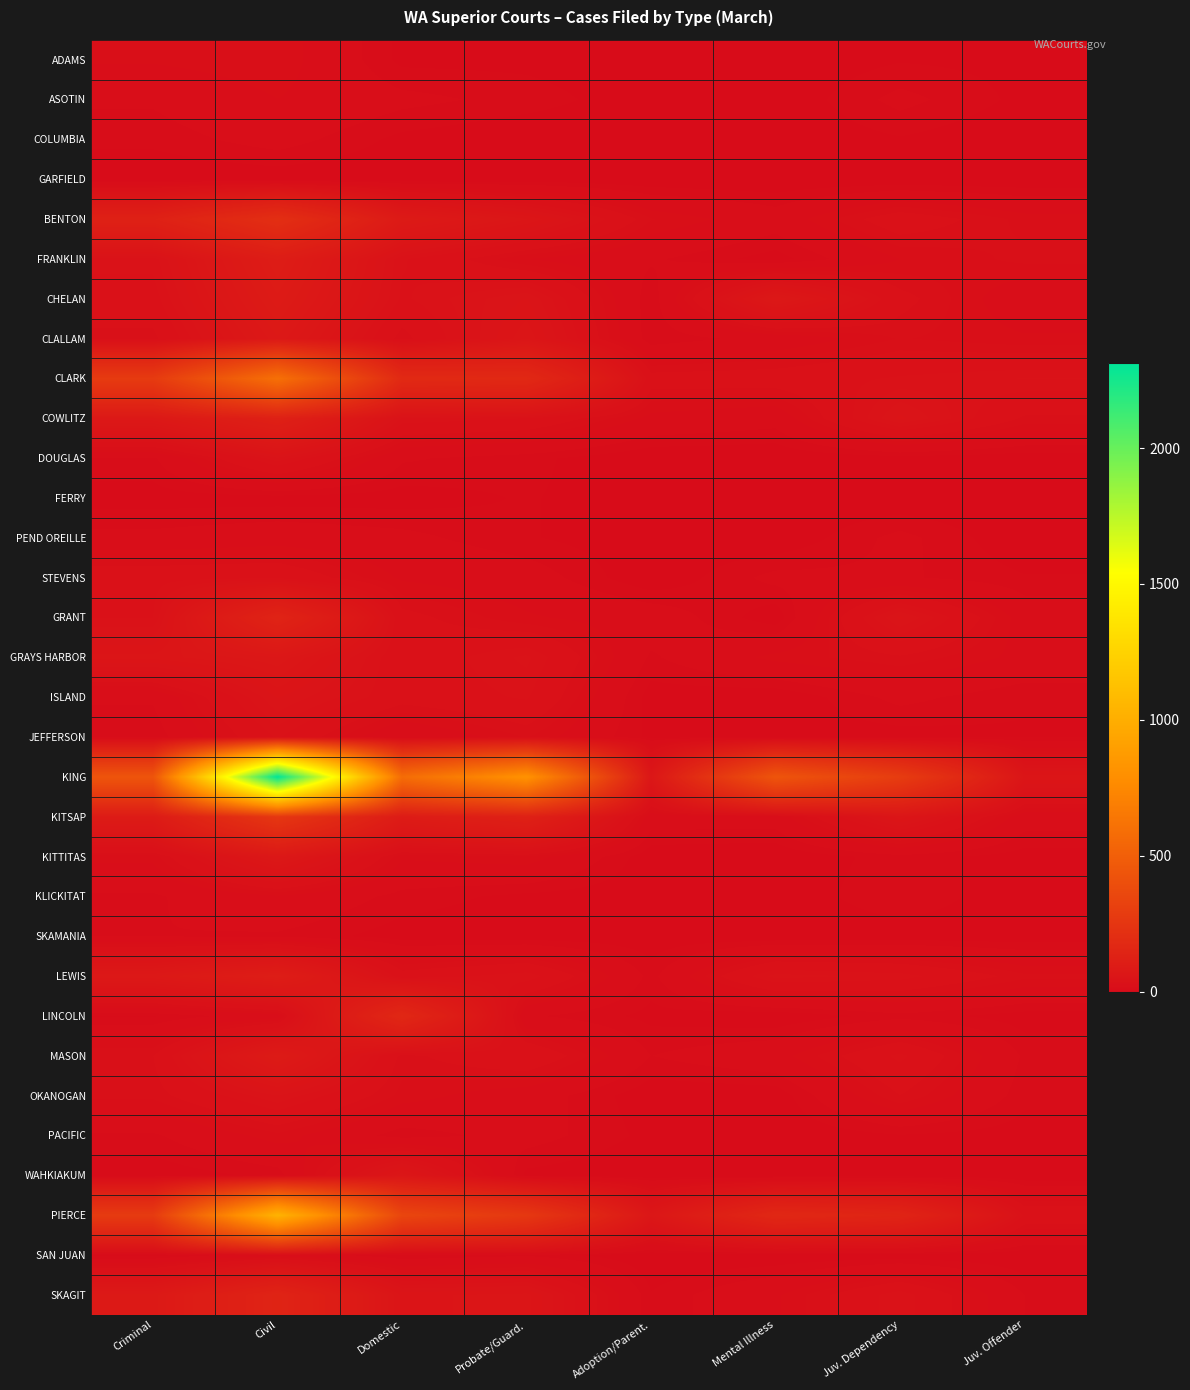

At which category is the sum across all series the highest?

Civil